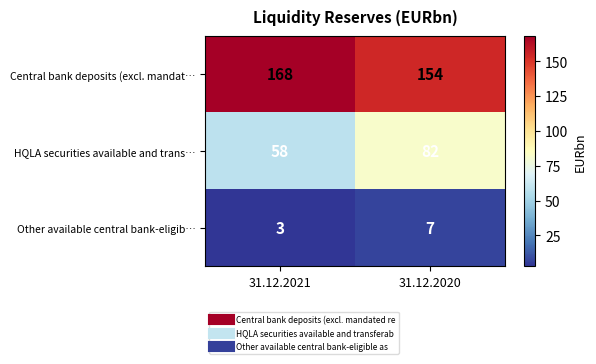

Rank the series by their average value, from lowest to highest.

Other available central bank-eligib…, HQLA securities available and trans…, Central bank deposits (excl. mandat…